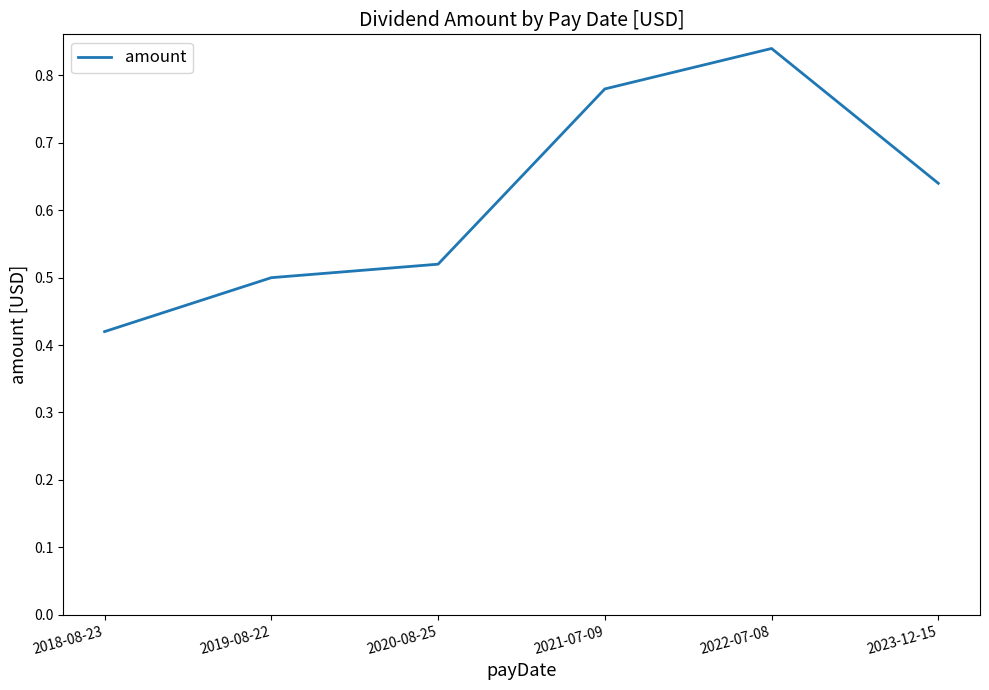

At which category does the chart reach its minimum across all series?

2018-08-23